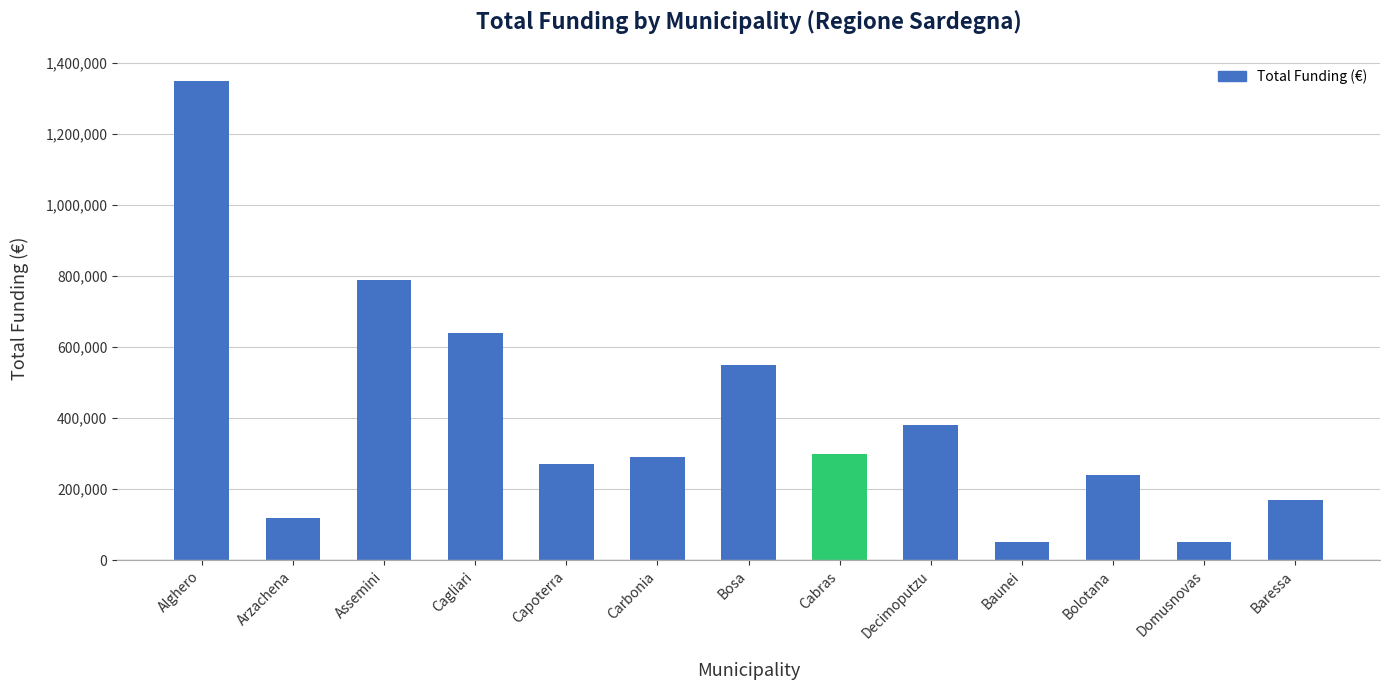

The value at Decimoputzu is 528858. True or false?

False